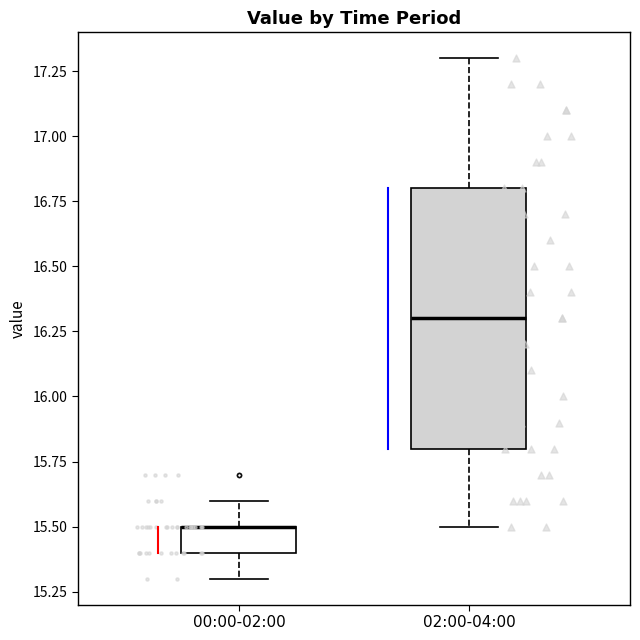

Reading left to right, transcribe this box plot: for each box, give where its median line is, the range the box spans, and where its two whiskers end, as read against the y-axis. The values are not printed on the chart, so give them approximately, as read against the axis.

00:00-02:00: median 15.5 (drawn on the box's upper edge), box 15.4 to 15.5, whiskers 15.3 to 15.6
02:00-04:00: median 16.3, box 15.8 to 16.8, whiskers 15.5 to 17.3